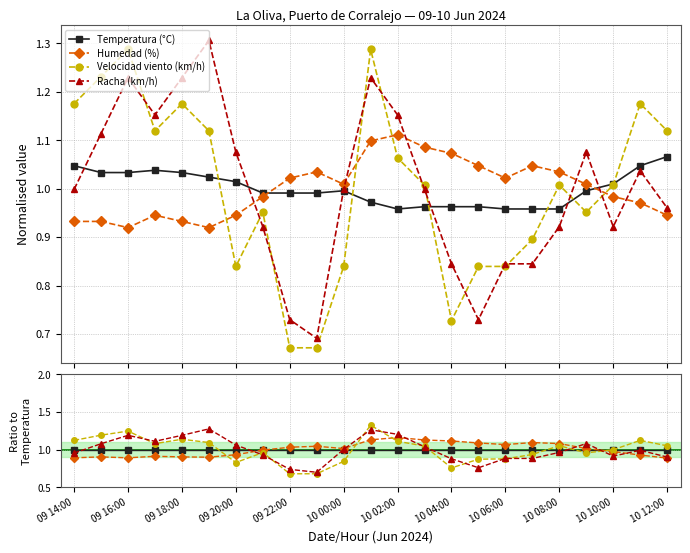

At how many categories does at least one series exceed 1?

21